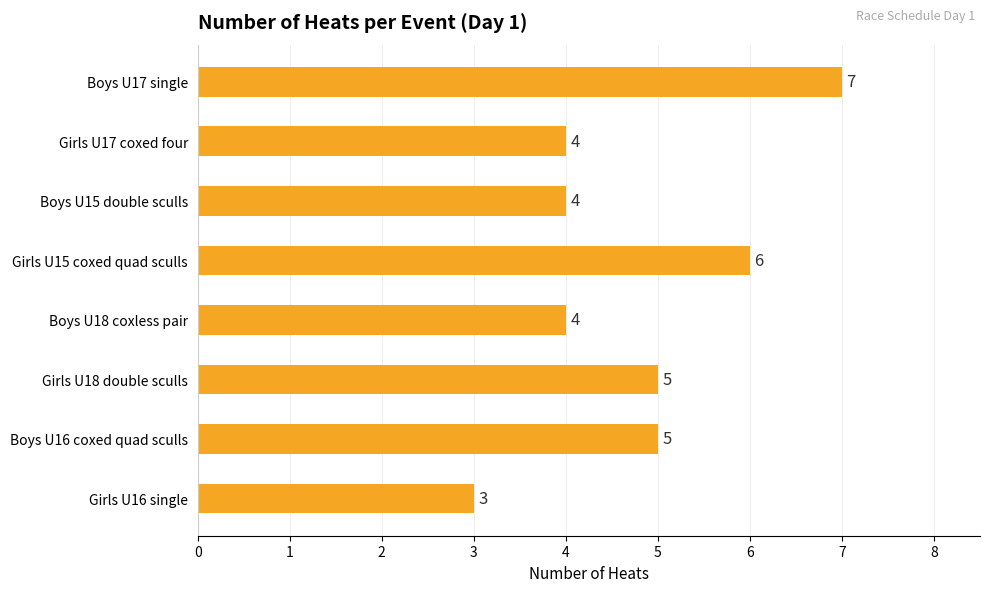

What is the value of the 6th bar from the top?

5